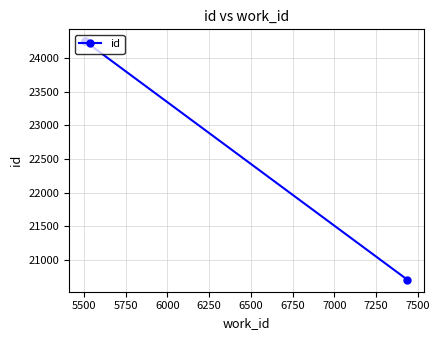

Is it true that the value at 5500 is 43532?

False